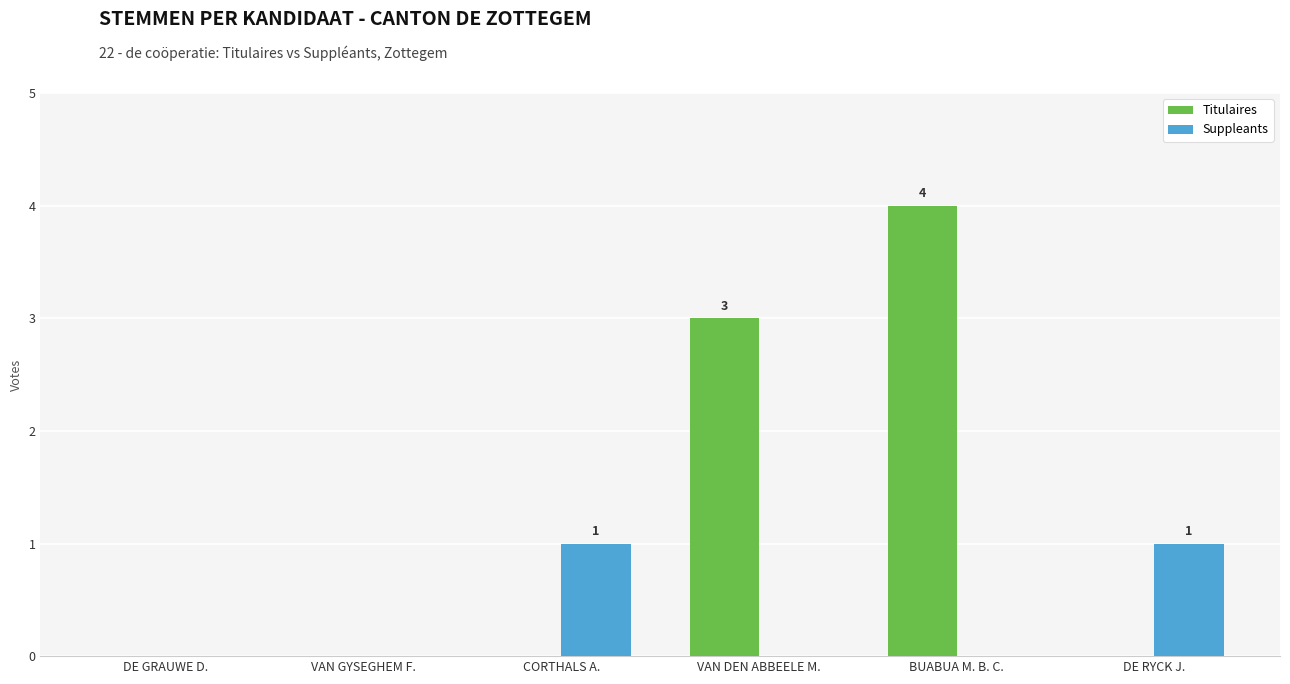

Reading left to right, list all the values displayed in this chart.

Titulaires: DE GRAUWE D.=0	VAN GYSEGHEM F.=0	CORTHALS A.=0	VAN DEN ABBEELE M.=3	BUABUA M. B. C.=4	DE RYCK J.=0
Suppleants: DE GRAUWE D.=0	VAN GYSEGHEM F.=0	CORTHALS A.=1	VAN DEN ABBEELE M.=0	BUABUA M. B. C.=0	DE RYCK J.=1